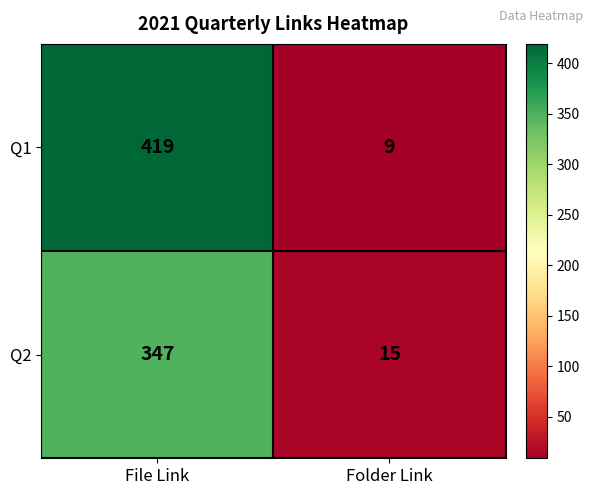

True or false: Q2 has a value of 15 at Folder Link.

True